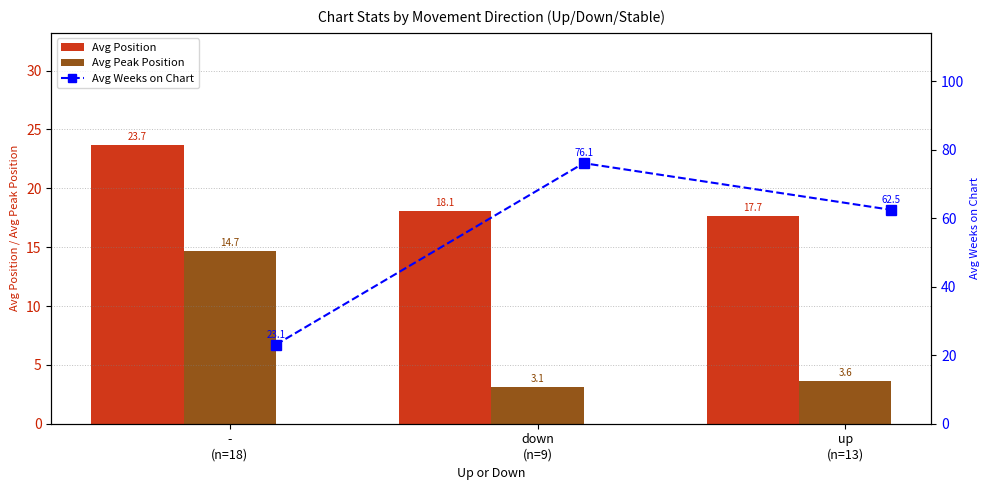

What are all the series names shown in the legend?

Avg Position, Avg Peak Position, Avg Weeks on Chart